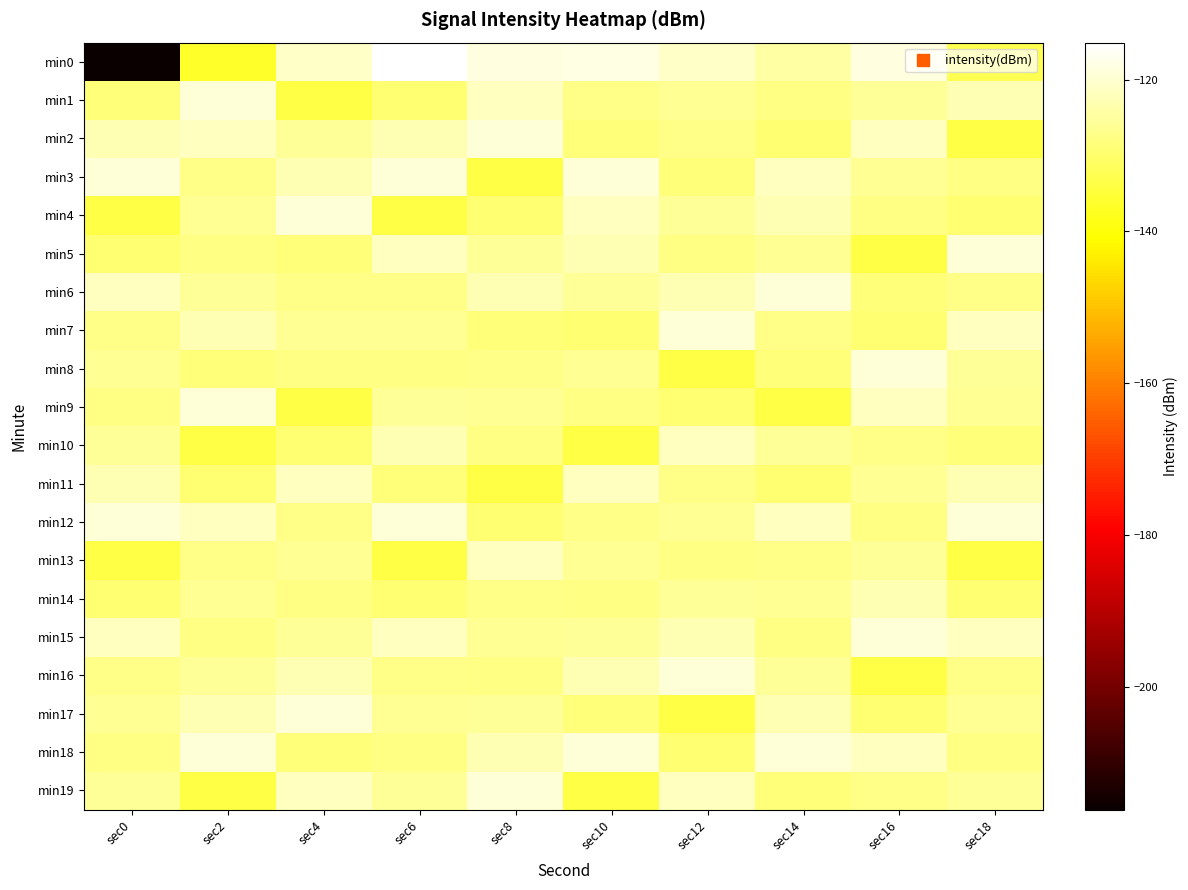

Reading right to left, extract all data points from this chart.

min0: sec18=-132.6	sec16=-118.5	sec14=-124.5	sec12=-120.7	sec10=-118.2	sec8=-118.5	sec6=-115.1	sec4=-120.8	sec2=-136.5	sec0=-216.2
min1: sec18=-122.8	sec16=-125.6	sec14=-127.4	sec12=-125.9	sec10=-127.3	sec8=-121.8	sec6=-129.4	sec4=-134.0	sec2=-119.1	sec0=-128.8
min2: sec18=-134.0	sec16=-121.8	sec14=-129.4	sec12=-127.3	sec10=-128.8	sec8=-119.1	sec6=-122.8	sec4=-125.6	sec2=-121.8	sec0=-122.8
min3: sec18=-127.4	sec16=-125.9	sec14=-121.8	sec12=-128.8	sec10=-119.1	sec8=-134.0	sec6=-119.1	sec4=-122.8	sec2=-127.3	sec0=-119.1
min4: sec18=-129.4	sec16=-127.4	sec14=-122.8	sec12=-125.6	sec10=-121.8	sec8=-129.4	sec6=-134.0	sec4=-119.1	sec2=-125.9	sec0=-134.0
min5: sec18=-119.1	sec16=-134.0	sec14=-125.9	sec12=-127.4	sec10=-122.8	sec8=-125.6	sec6=-121.8	sec4=-128.8	sec2=-127.4	sec0=-129.4
min6: sec18=-127.3	sec16=-128.8	sec14=-119.1	sec12=-122.8	sec10=-125.6	sec8=-122.8	sec6=-127.3	sec4=-127.3	sec2=-125.6	sec0=-121.8
min7: sec18=-121.8	sec16=-129.4	sec14=-127.3	sec12=-119.1	sec10=-129.4	sec8=-128.8	sec6=-125.9	sec4=-125.9	sec2=-122.8	sec0=-127.3
min8: sec18=-125.6	sec16=-119.1	sec14=-128.8	sec12=-134.0	sec10=-125.9	sec8=-127.3	sec6=-127.4	sec4=-127.4	sec2=-128.8	sec0=-125.9
min9: sec18=-125.9	sec16=-121.8	sec14=-134.0	sec12=-129.4	sec10=-127.4	sec8=-125.9	sec6=-125.6	sec4=-134.0	sec2=-119.1	sec0=-127.4
min10: sec18=-128.8	sec16=-127.3	sec14=-125.6	sec12=-121.8	sec10=-134.0	sec8=-127.4	sec6=-122.8	sec4=-129.4	sec2=-134.0	sec0=-125.6
min11: sec18=-122.8	sec16=-125.9	sec14=-129.4	sec12=-127.3	sec10=-121.8	sec8=-134.0	sec6=-128.8	sec4=-121.8	sec2=-129.4	sec0=-122.8
min12: sec18=-119.1	sec16=-127.4	sec14=-121.8	sec12=-125.9	sec10=-127.3	sec8=-129.4	sec6=-119.1	sec4=-127.3	sec2=-121.8	sec0=-119.1
min13: sec18=-134.0	sec16=-125.6	sec14=-127.3	sec12=-127.4	sec10=-125.9	sec8=-121.8	sec6=-134.0	sec4=-125.9	sec2=-127.3	sec0=-134.0
min14: sec18=-129.4	sec16=-122.8	sec14=-125.9	sec12=-125.6	sec10=-127.4	sec8=-127.3	sec6=-129.4	sec4=-127.4	sec2=-125.9	sec0=-129.4
min15: sec18=-121.8	sec16=-119.1	sec14=-127.4	sec12=-122.8	sec10=-125.6	sec8=-125.9	sec6=-121.8	sec4=-125.6	sec2=-127.4	sec0=-121.8
min16: sec18=-127.3	sec16=-134.0	sec14=-125.6	sec12=-119.1	sec10=-122.8	sec8=-127.4	sec6=-127.3	sec4=-122.8	sec2=-125.6	sec0=-127.3
min17: sec18=-125.9	sec16=-129.4	sec14=-122.8	sec12=-134.0	sec10=-128.8	sec8=-125.6	sec6=-125.9	sec4=-119.1	sec2=-122.8	sec0=-125.9
min18: sec18=-127.4	sec16=-121.8	sec14=-119.1	sec12=-129.4	sec10=-119.1	sec8=-122.8	sec6=-127.4	sec4=-128.8	sec2=-119.1	sec0=-127.4
min19: sec18=-125.6	sec16=-127.3	sec14=-128.8	sec12=-121.8	sec10=-134.0	sec8=-119.1	sec6=-125.6	sec4=-121.8	sec2=-134.0	sec0=-125.6